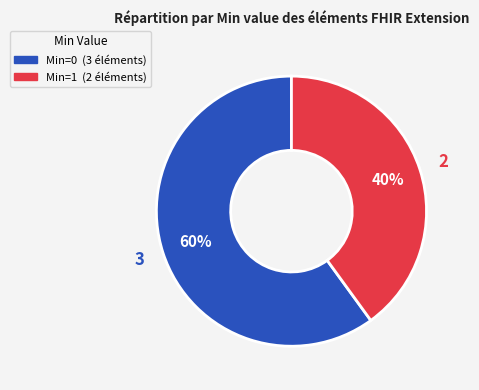

Does any single category account for the majority?

Yes